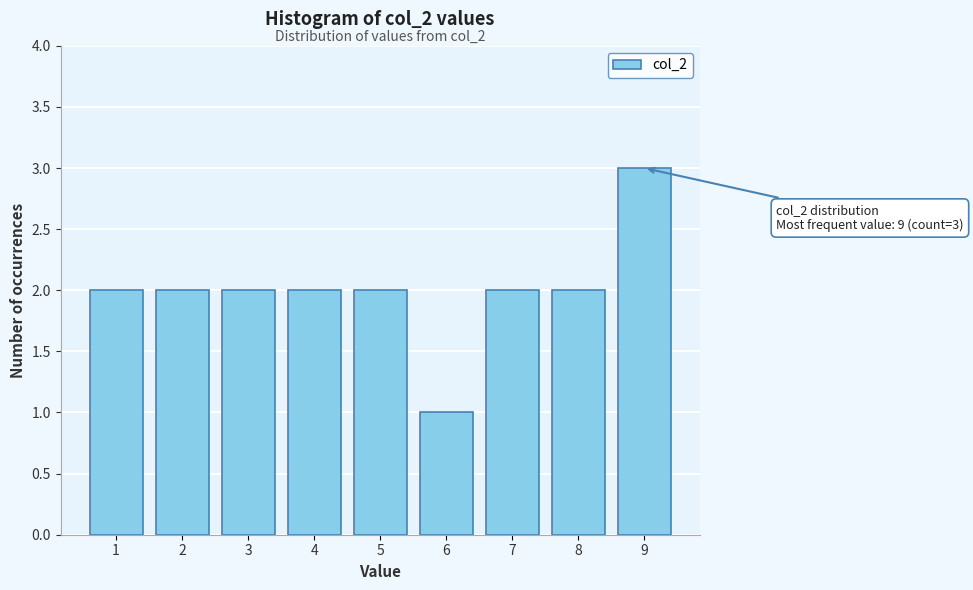

Reading right to left, transcribe all the data shown in this chart.

9=3	8=2	7=2	6=1	5=2	4=2	3=2	2=2	1=2